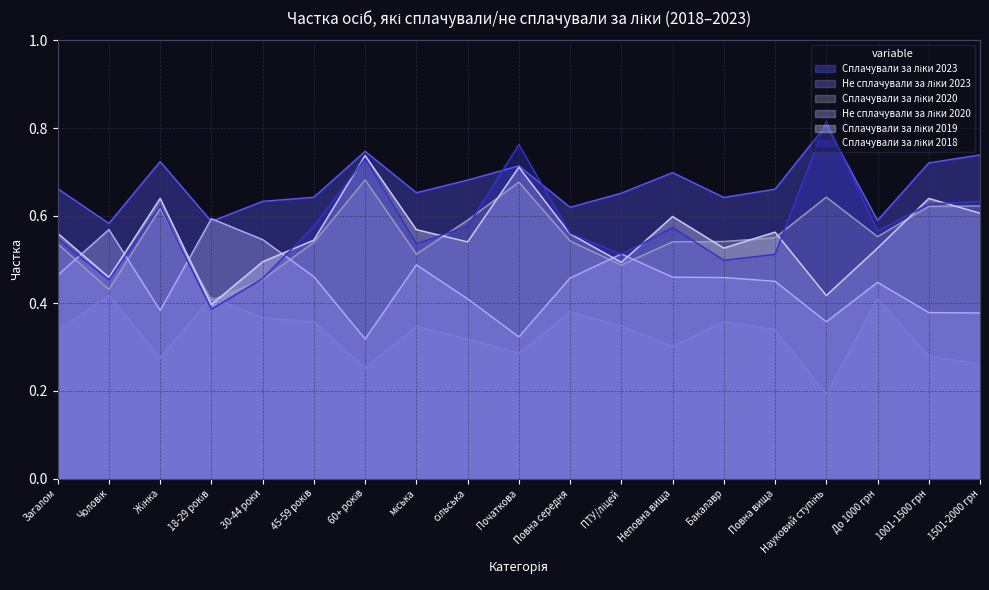

Between 1501-2000 грн and Початкова, which is larger?

1501-2000 грн